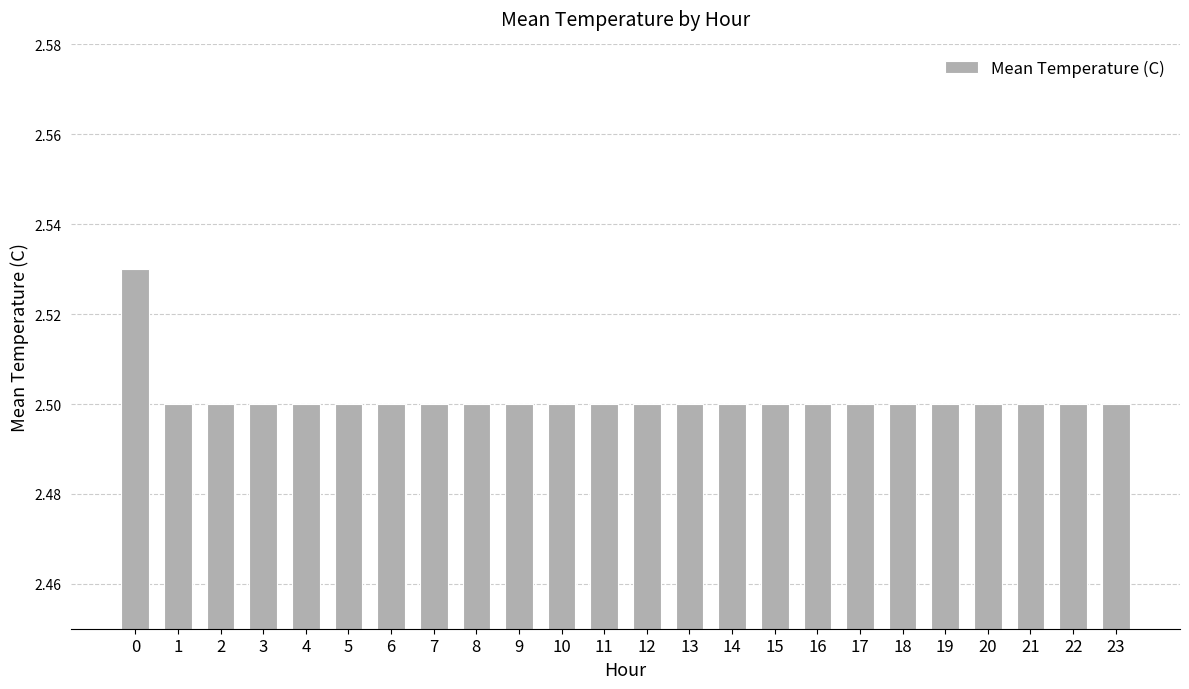

How many bars are there in total?

24